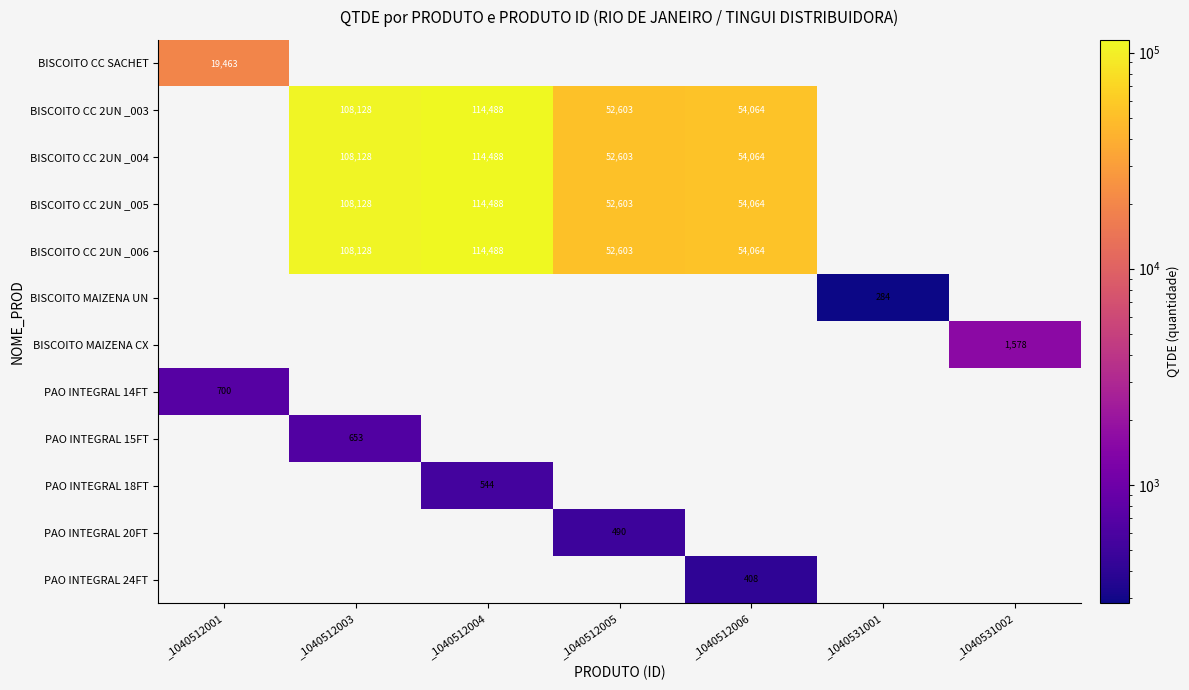

What is the difference between the BISCOITO CC 2UN _003 values at _1040512003 and _1040512004?

6360